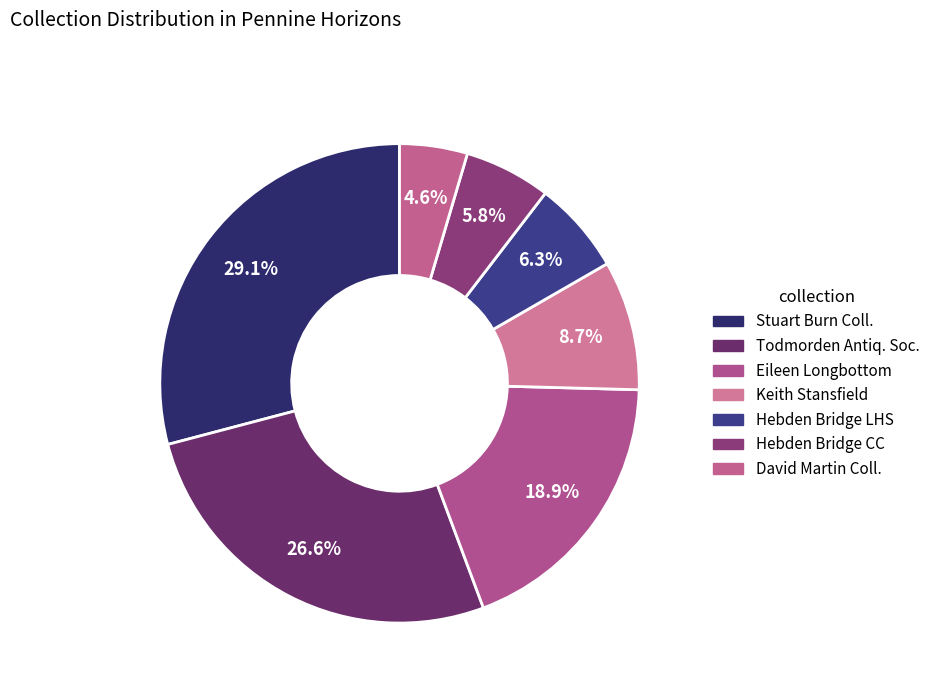

How many segments does this pie chart have?

7